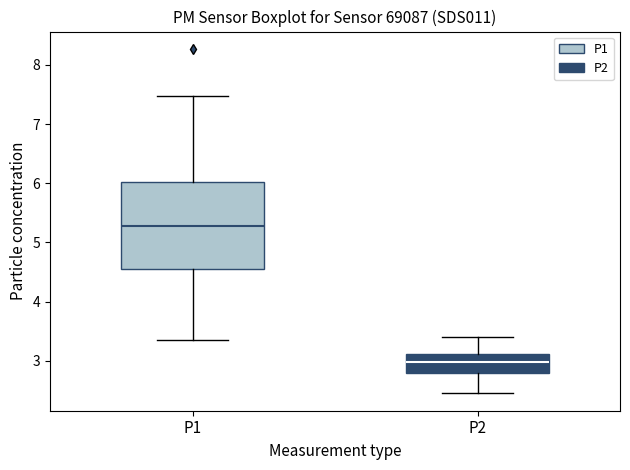

Reading left to right, transcribe this box plot: for each box, give where its median line is, the range the box spans, and where its two whiskers end, as read against the y-axis. The values are not printed on the chart, so give them approximately, as read against the axis.

P1: median 5.3, box 4.5 to 6.0, whiskers 3.4 to 7.5
P2: median 3.0, box 2.8 to 3.1, whiskers 2.5 to 3.4